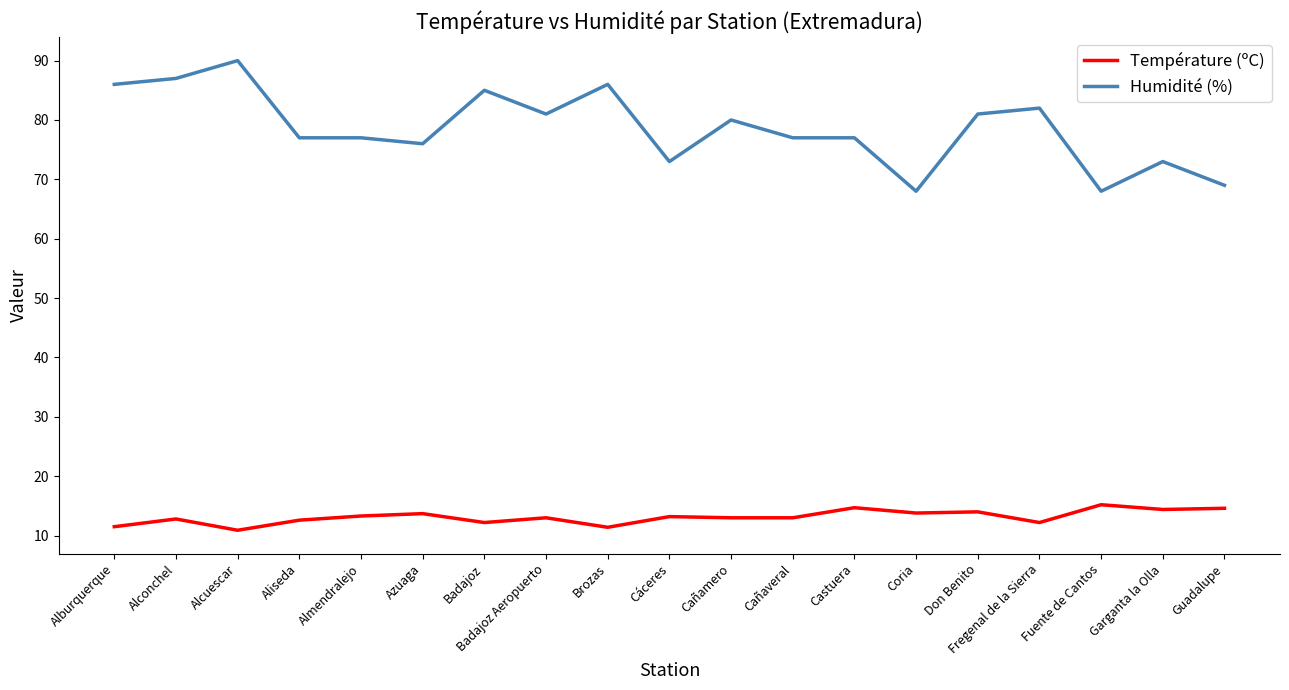

What is the difference between the Humidité (%) values at Fuente de Cantos and Alcuescar?

22.0